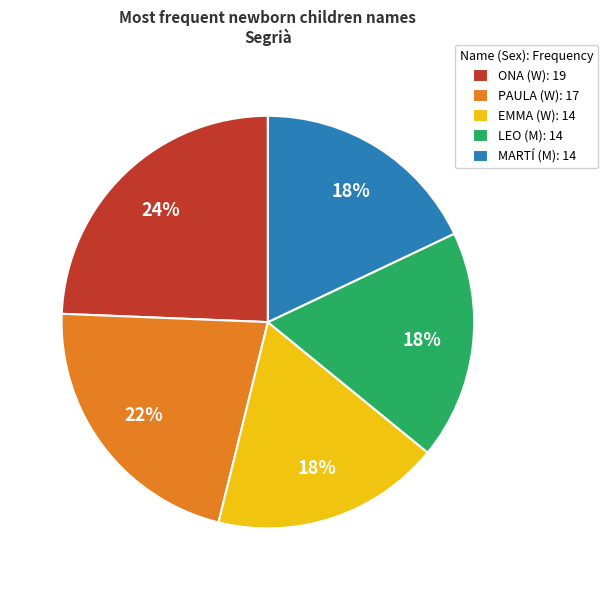

Is there a majority slice in this chart?

No